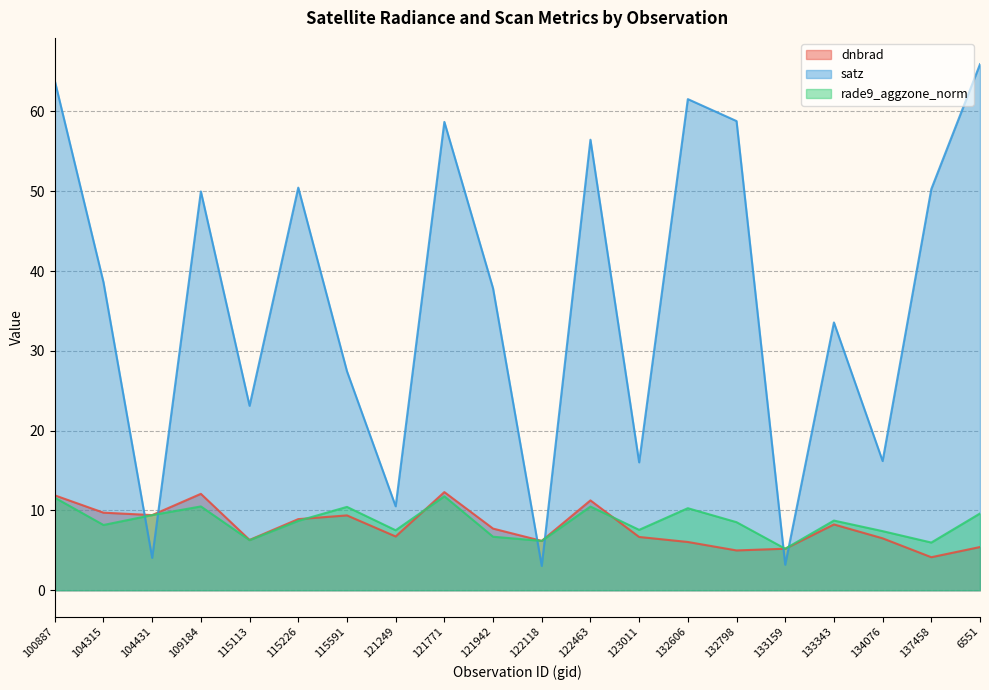

At which category does satz reach its first local peak?

109184